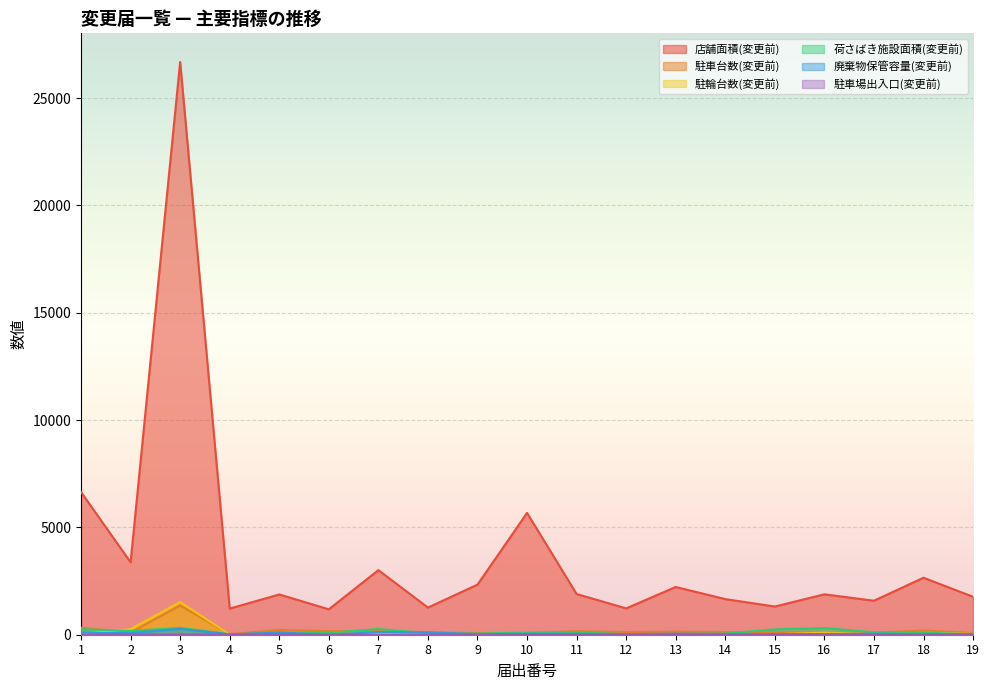

At which label is 店舗面積(変更前) closest to 13933?

1